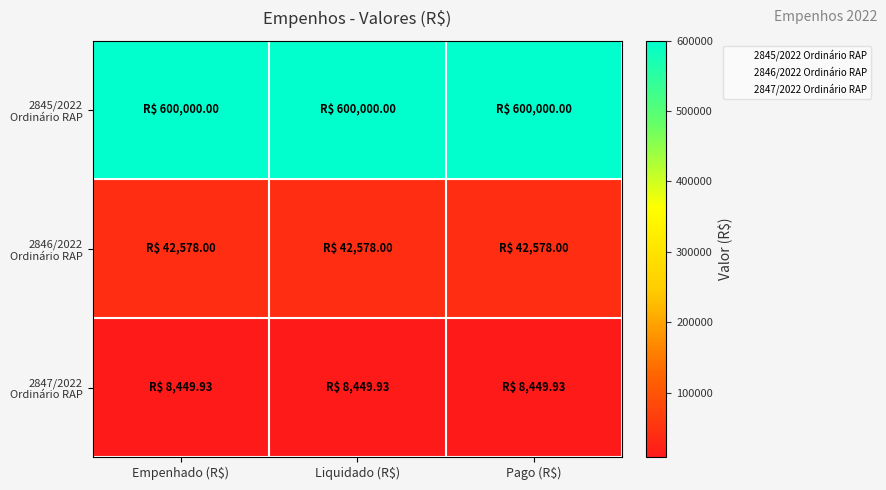

Between Liquidado (R$) and Pago (R$), which is larger?

Liquidado (R$)